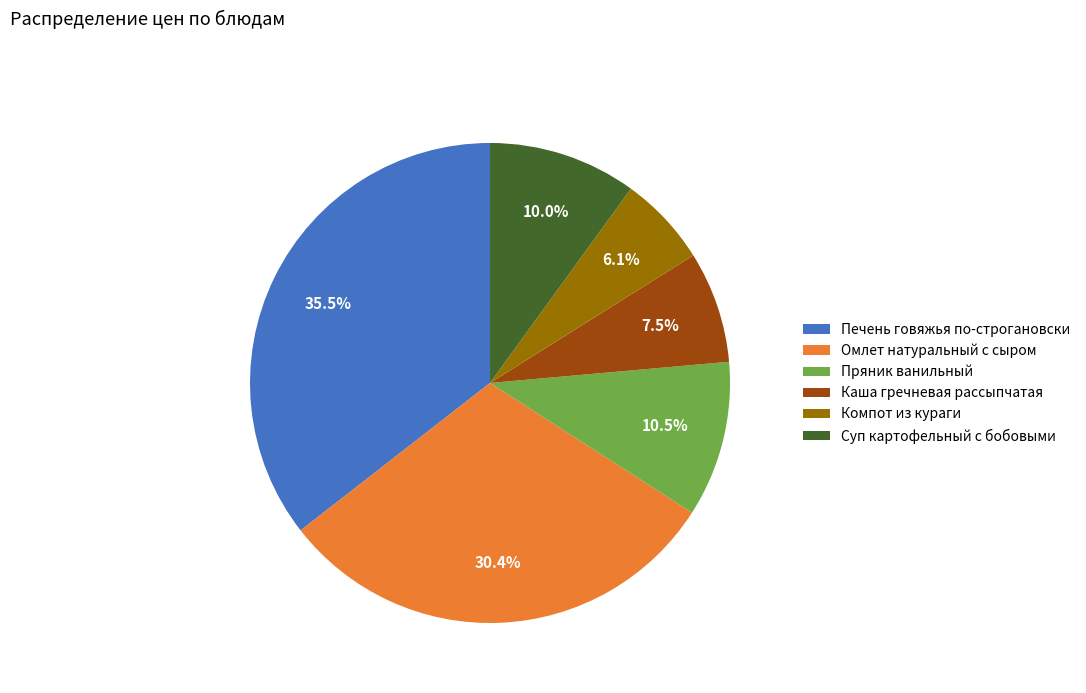

Which category has the biggest portion of the pie?

Печень говяжья по-строгановски